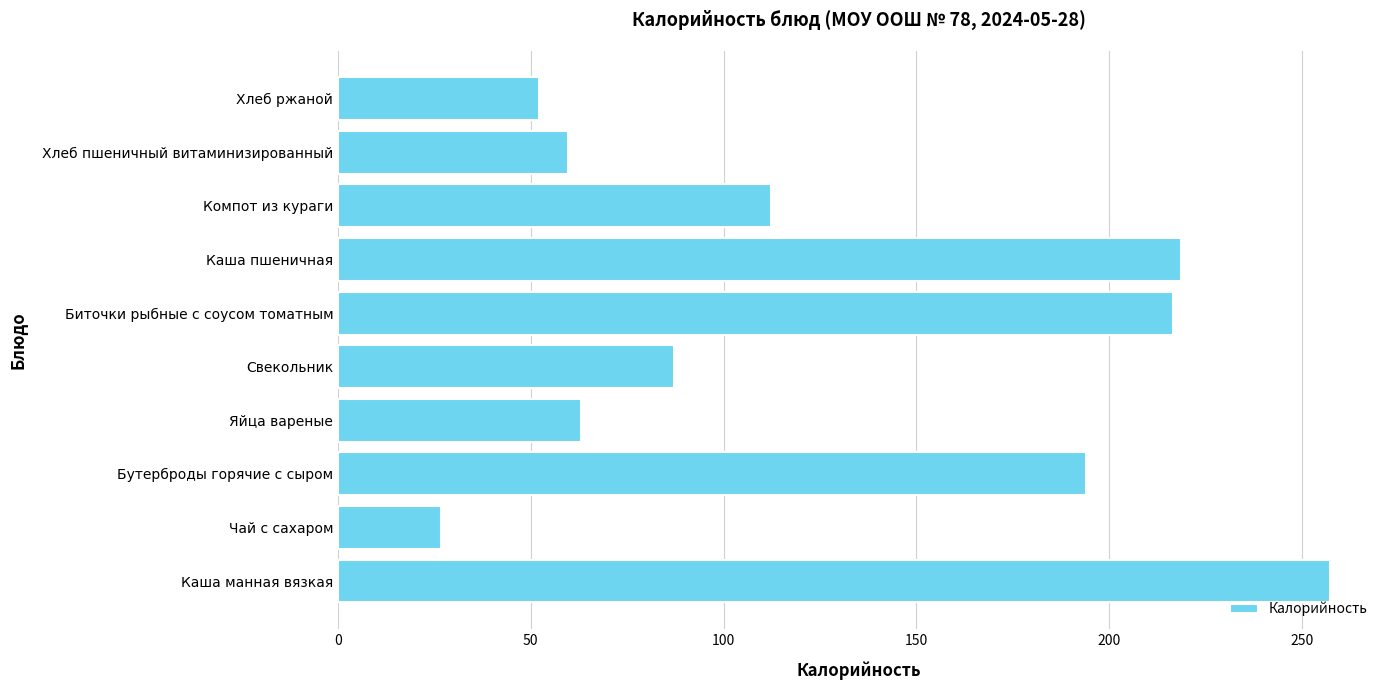

How many bars are there in total?

10